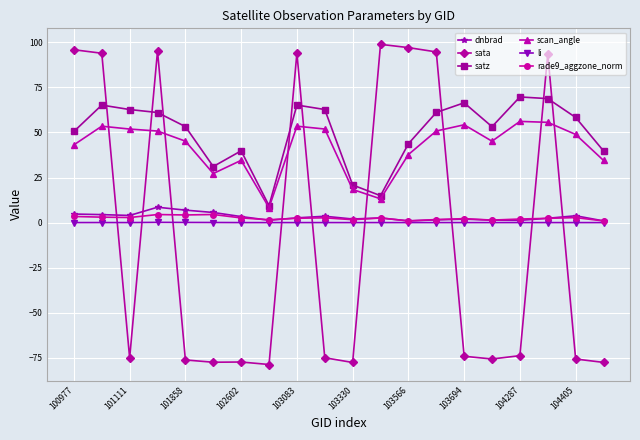

Which series has the widest spread of values?

sata